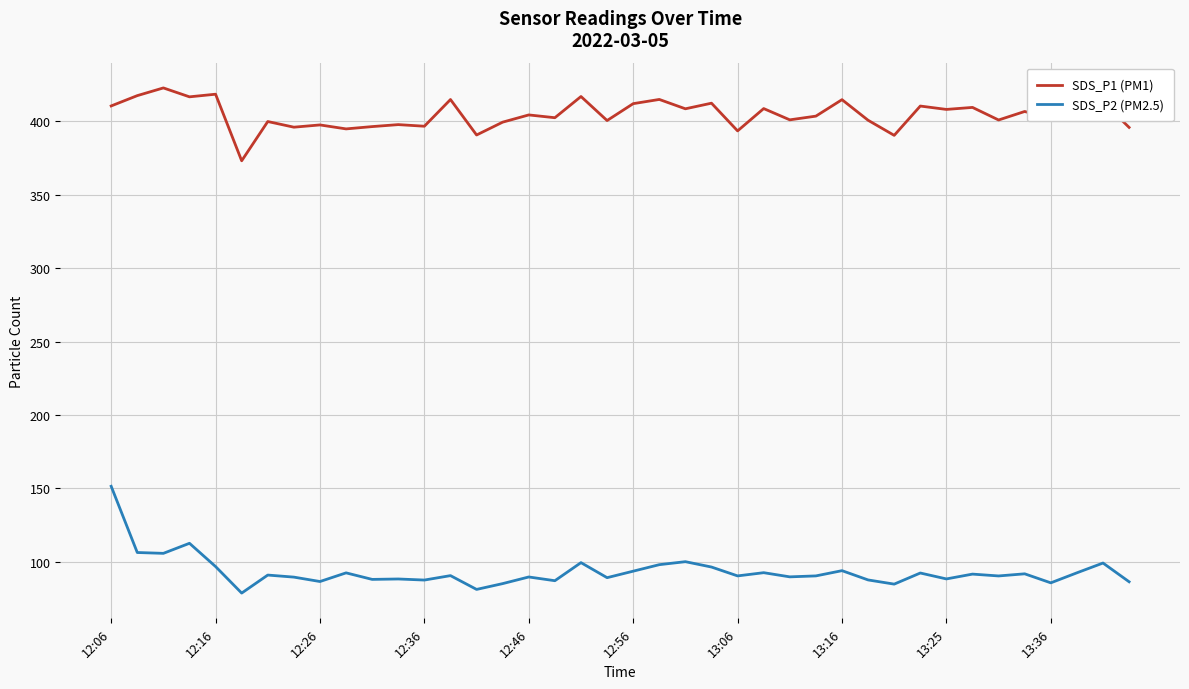

How many series are shown in this chart?

2